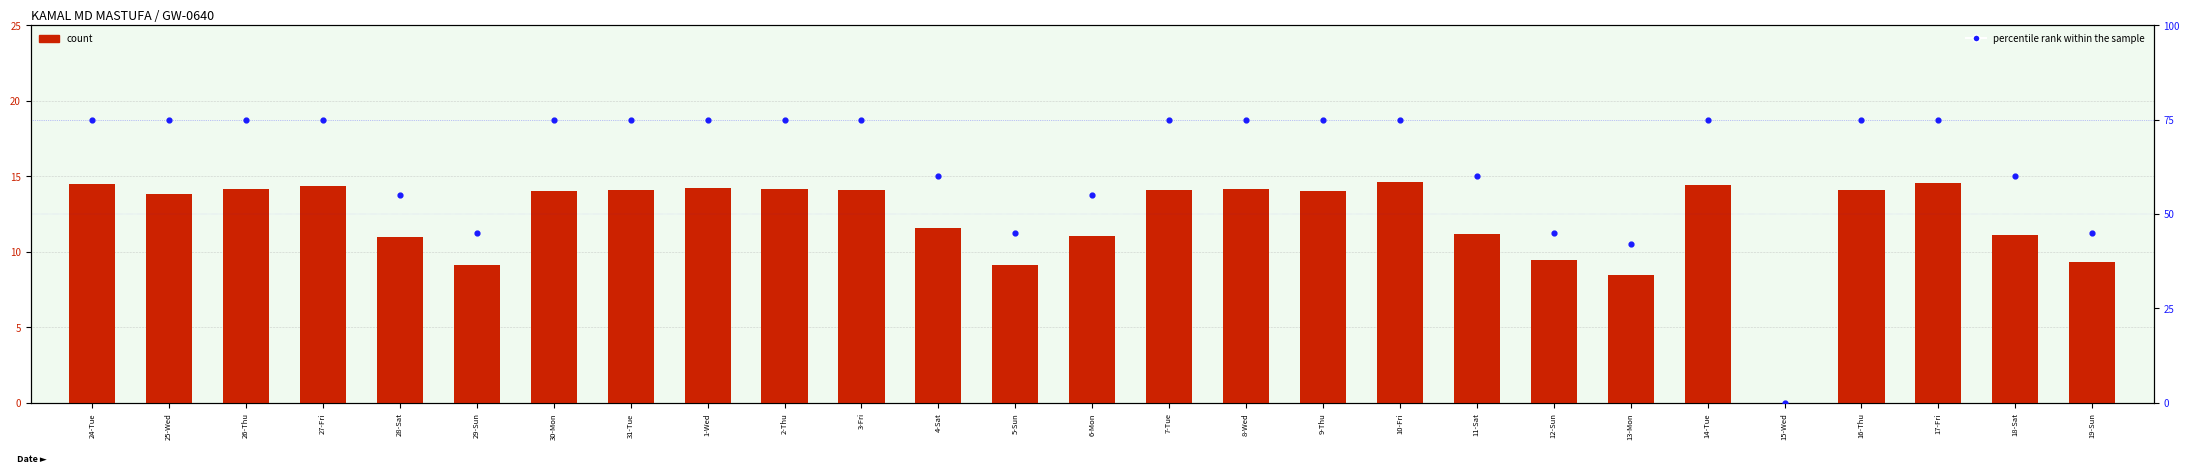

What is the total value across all series at 19-Sun?

54.4